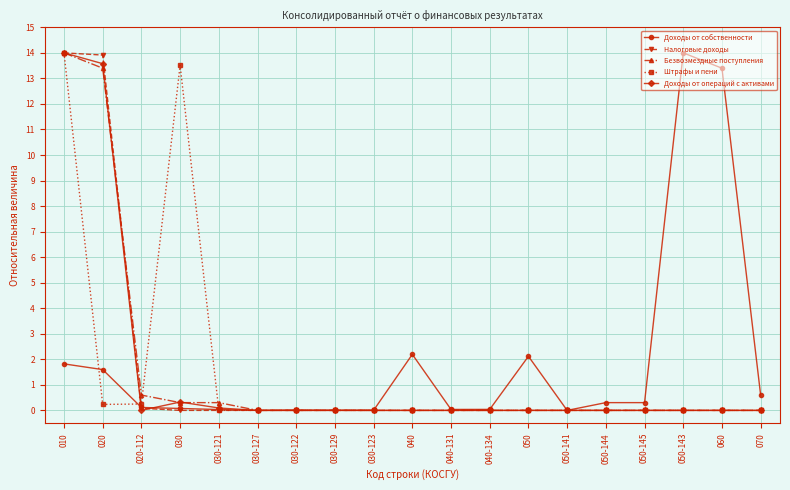

True or false: Налоговые доходы has a value of 0.0 at 040.

True